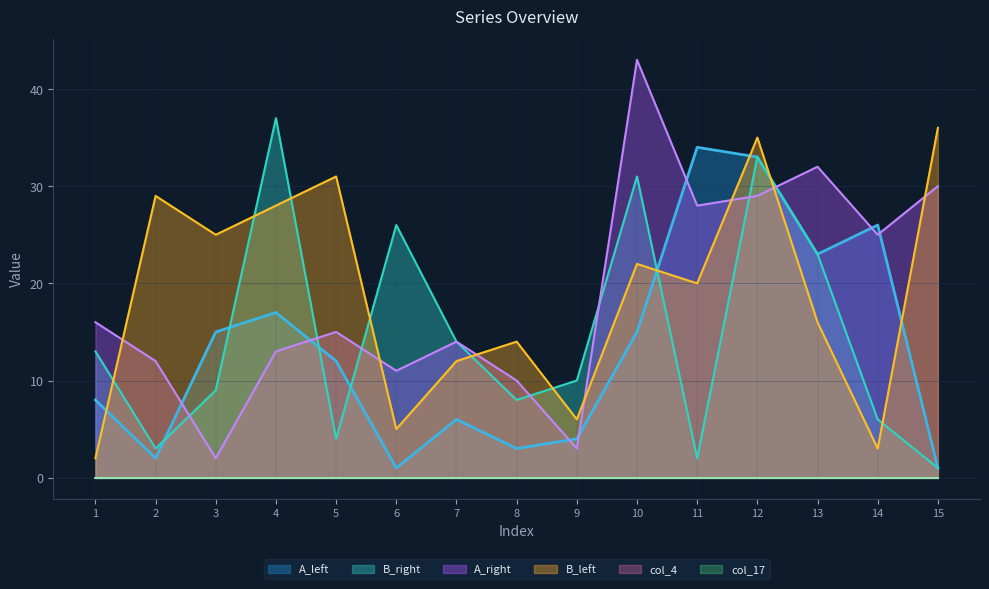

Which category has the highest value in the A_left series?

11